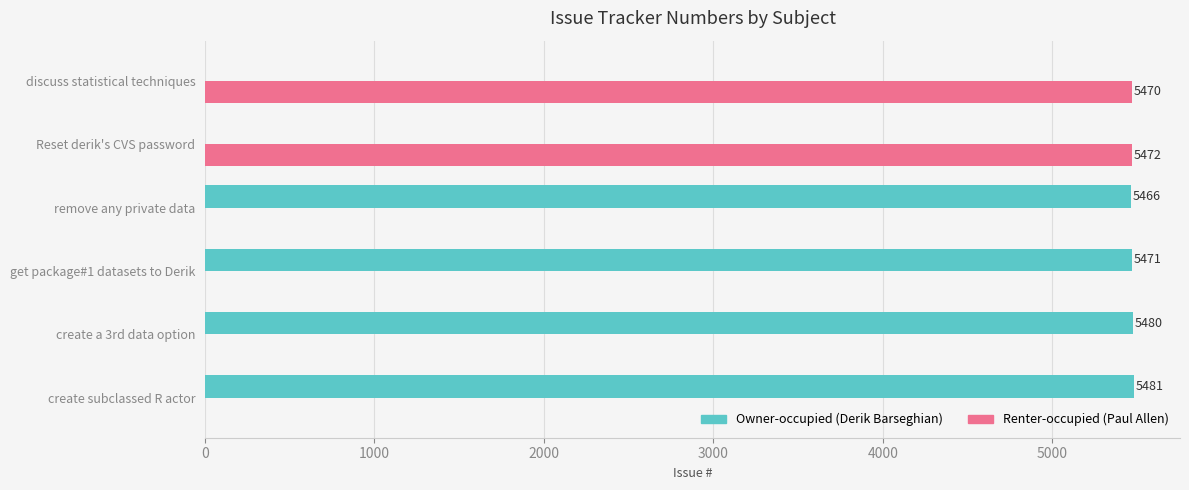

What is the maximum value shown in the chart?

5481